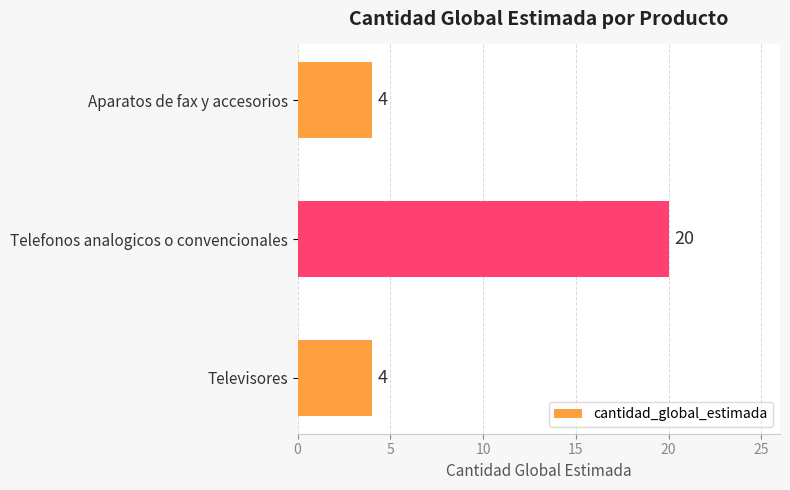

What is the label of the 1st bar from the top?

Aparatos de fax y accesorios